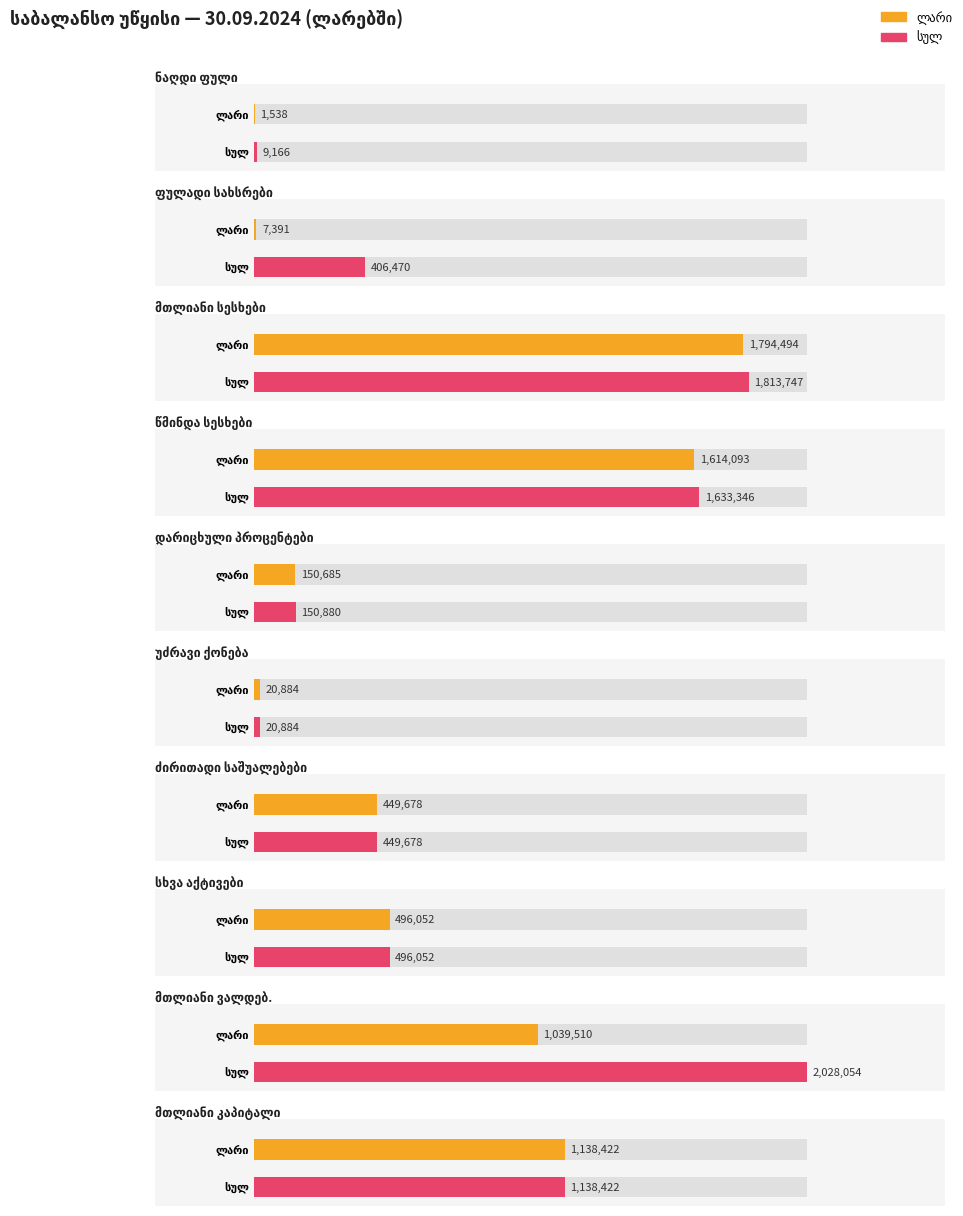

The სულ series shows 1401637 at ინვესტიციები. True or false?

False